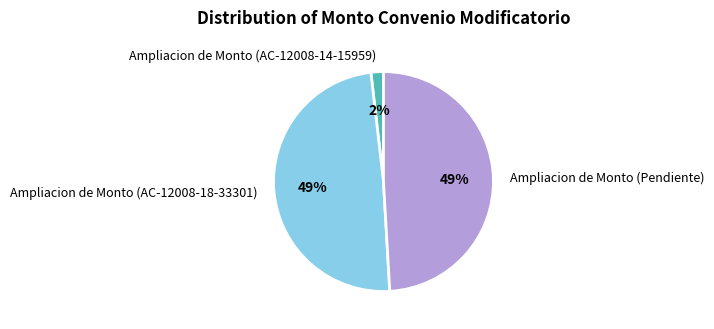

Is it true that Ampliacion de Monto (Pendiente) is 61% of the pie?

False